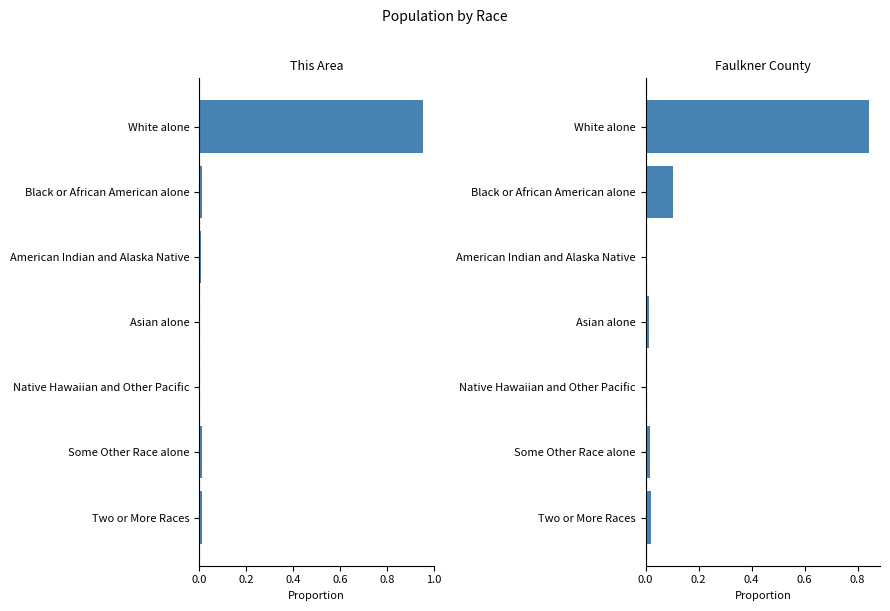

What is the highest value of the This Area series?

1.0